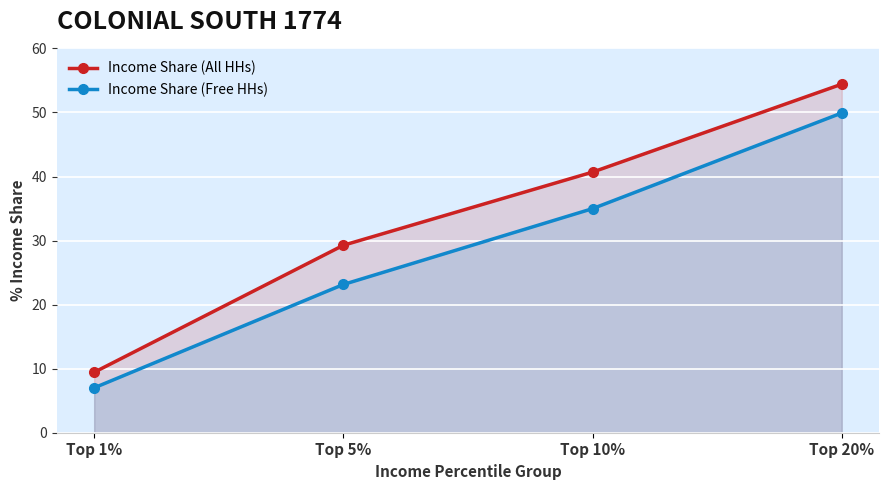

What is the average value of the Income Share (All HHs) series?

33.5